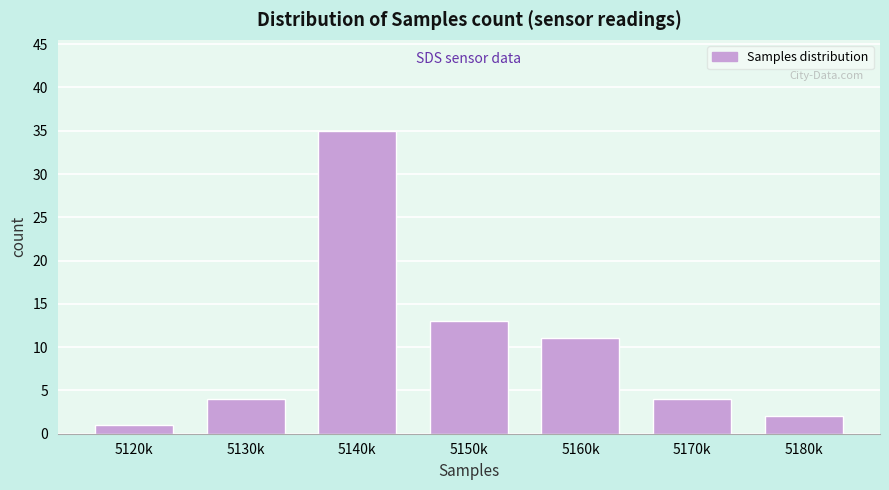

Reading right to left, list all the values displayed in this chart.

2	4	11	13	35	4	1